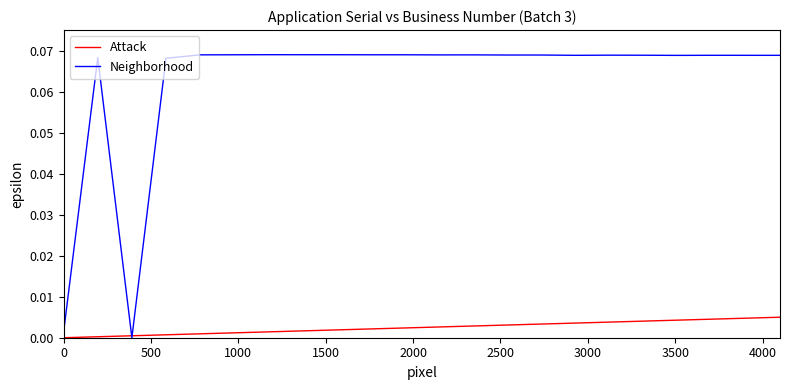

Which series has the largest range (max minus min)?

Neighborhood